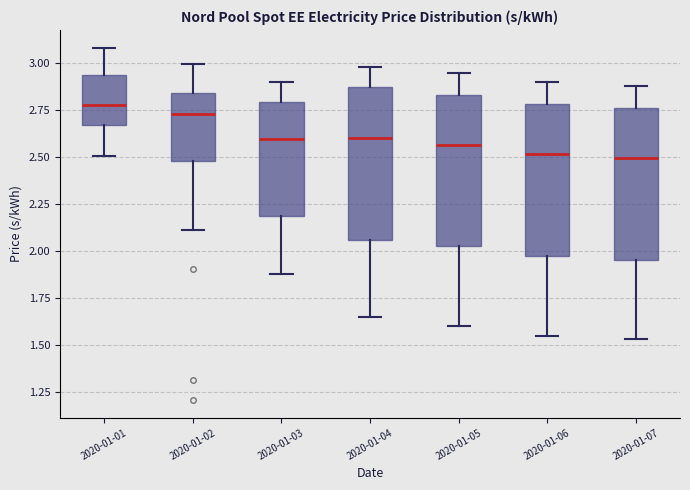

Where does the median line of the box for 2020-01-05 sit on the y-axis? The values are not printed on the chart, so give them approximately, as read against the axis.

2.55